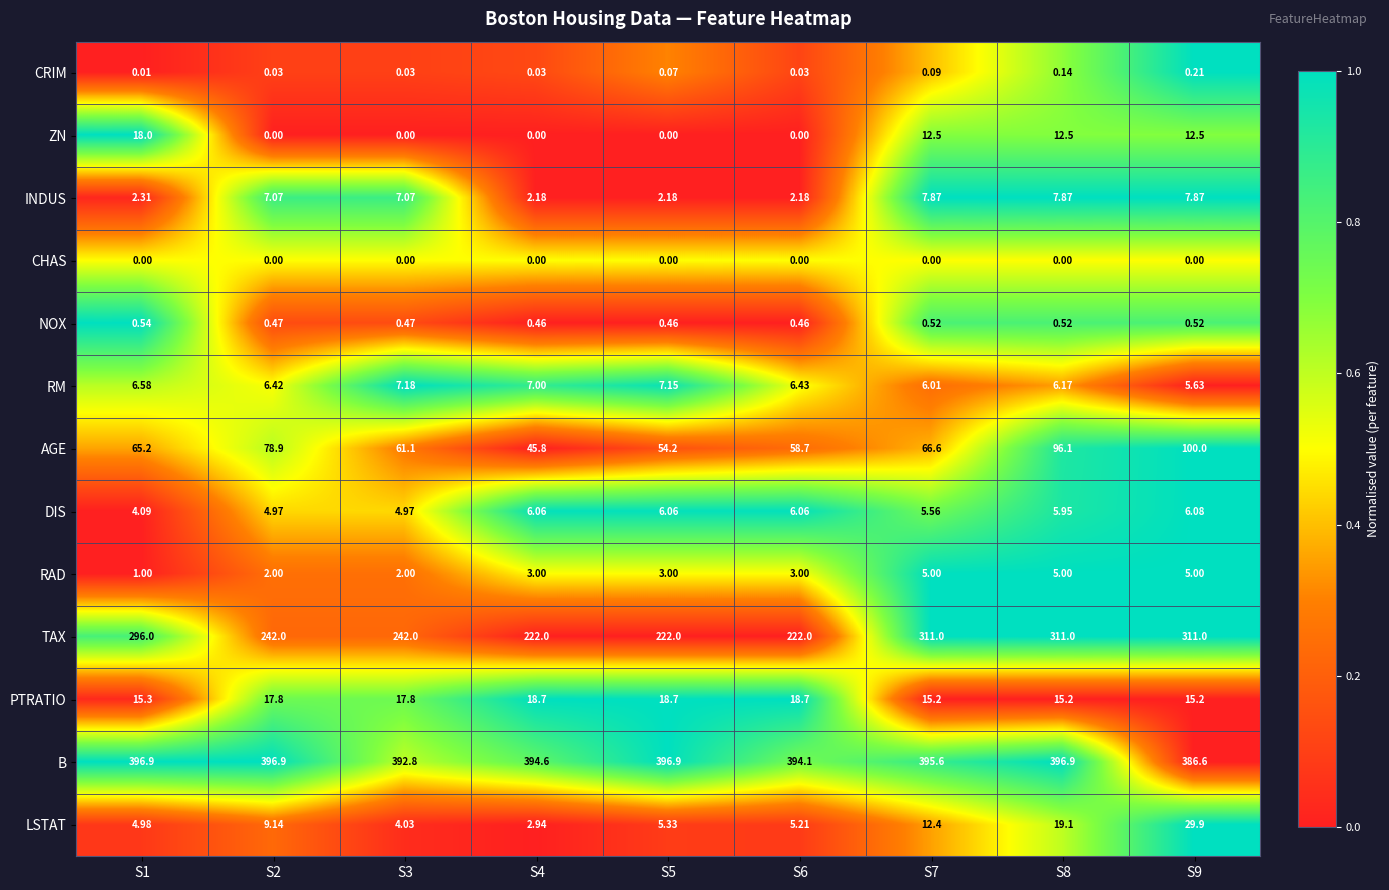

Is the value of TAX at S3 greater than the value of CHAS at S9?

Yes